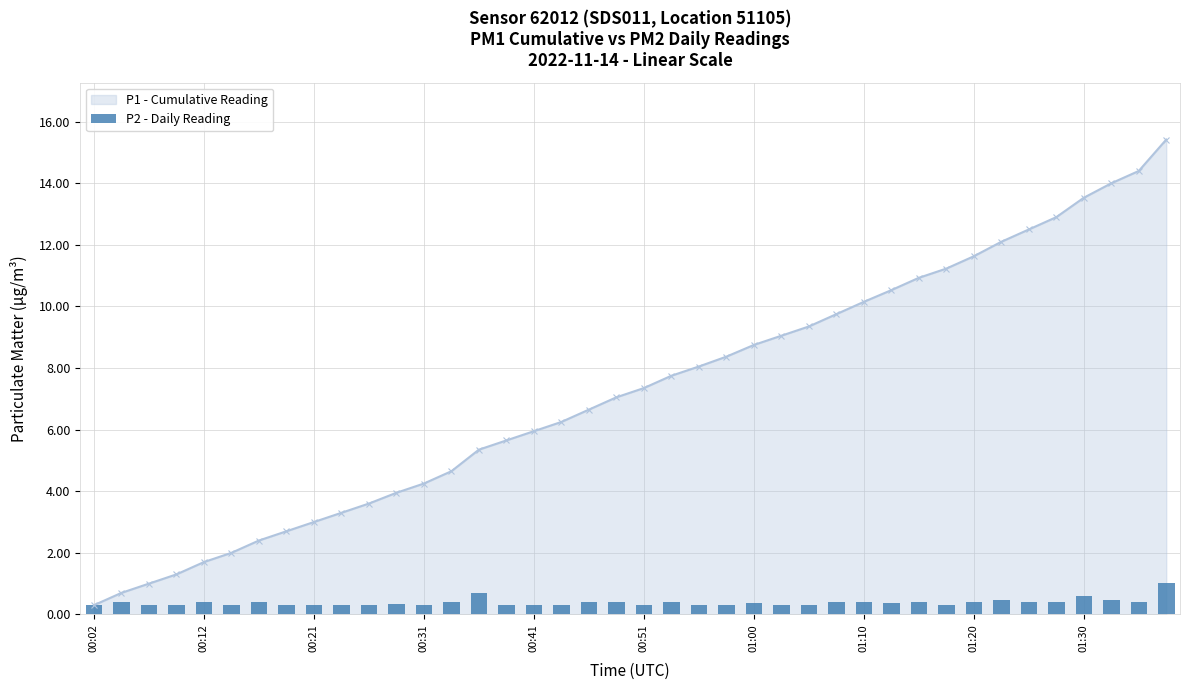

What is the difference between the values at 19 and 14?

0.3